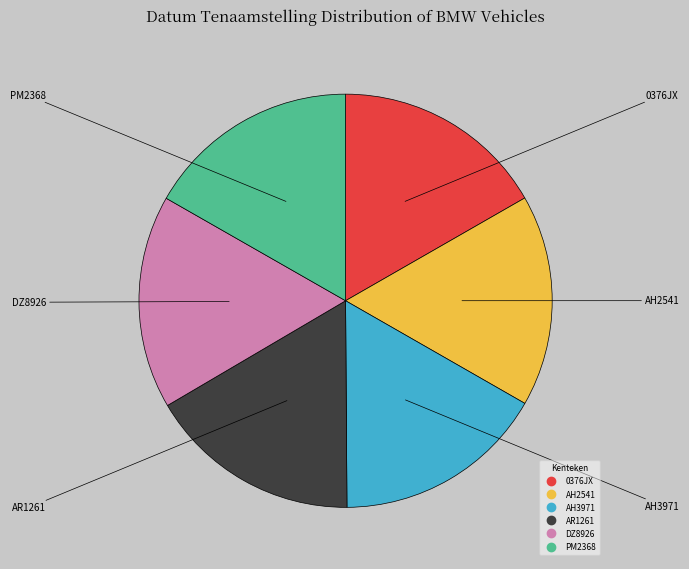

Combined, do PM2368 and AR1261 account for over 50%?

No